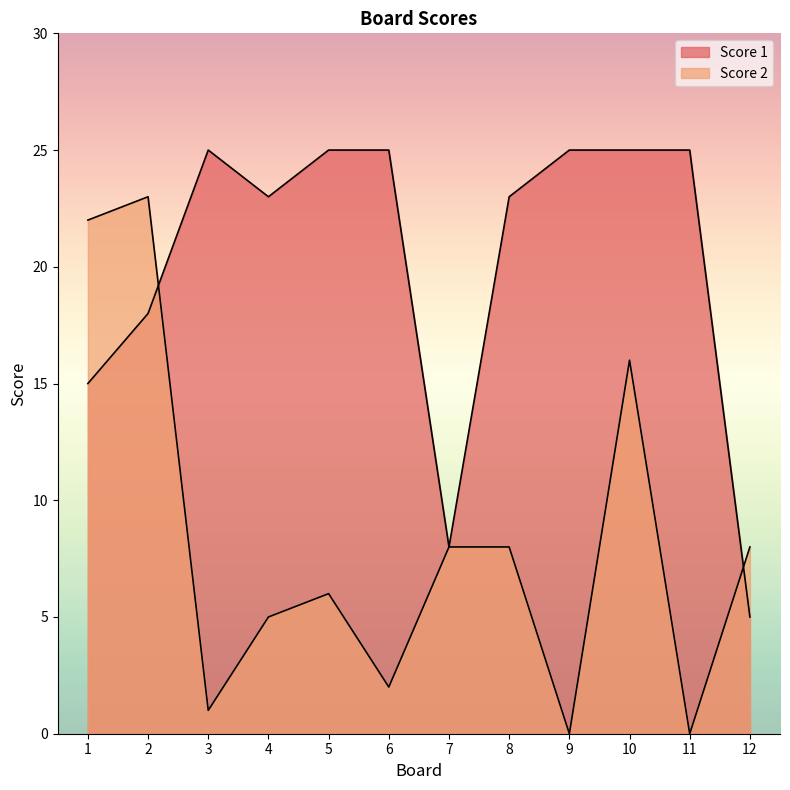

What is the value of the Score 1 point at the 9th from the left?

25